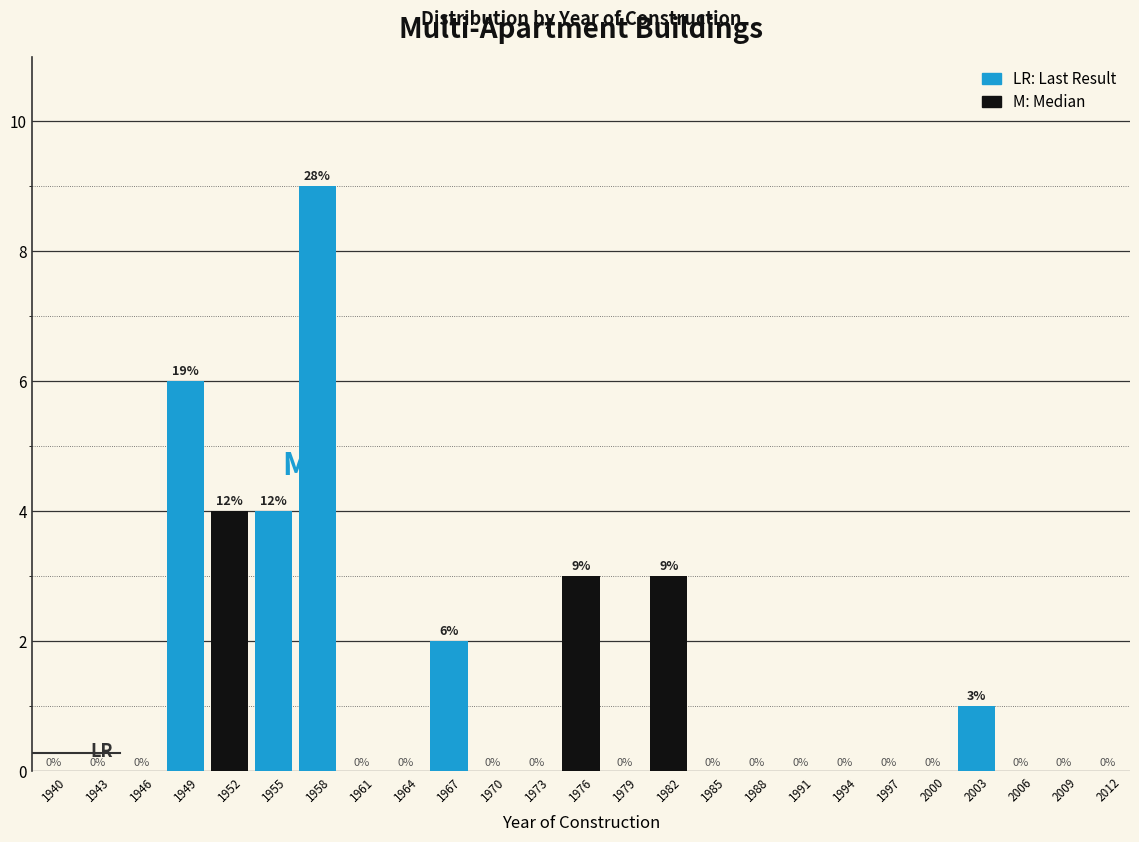

Reading left to right, extract all data points from this chart.

1940=0	1943=0	1946=0	1949=6	1952=4	1955=4	1958=9	1961=0	1964=0	1967=2	1970=0	1973=0	1976=3	1979=0	1982=3	1985=0	1988=0	1991=0	1994=0	1997=0	2000=0	2003=1	2006=0	2009=0	2012=0